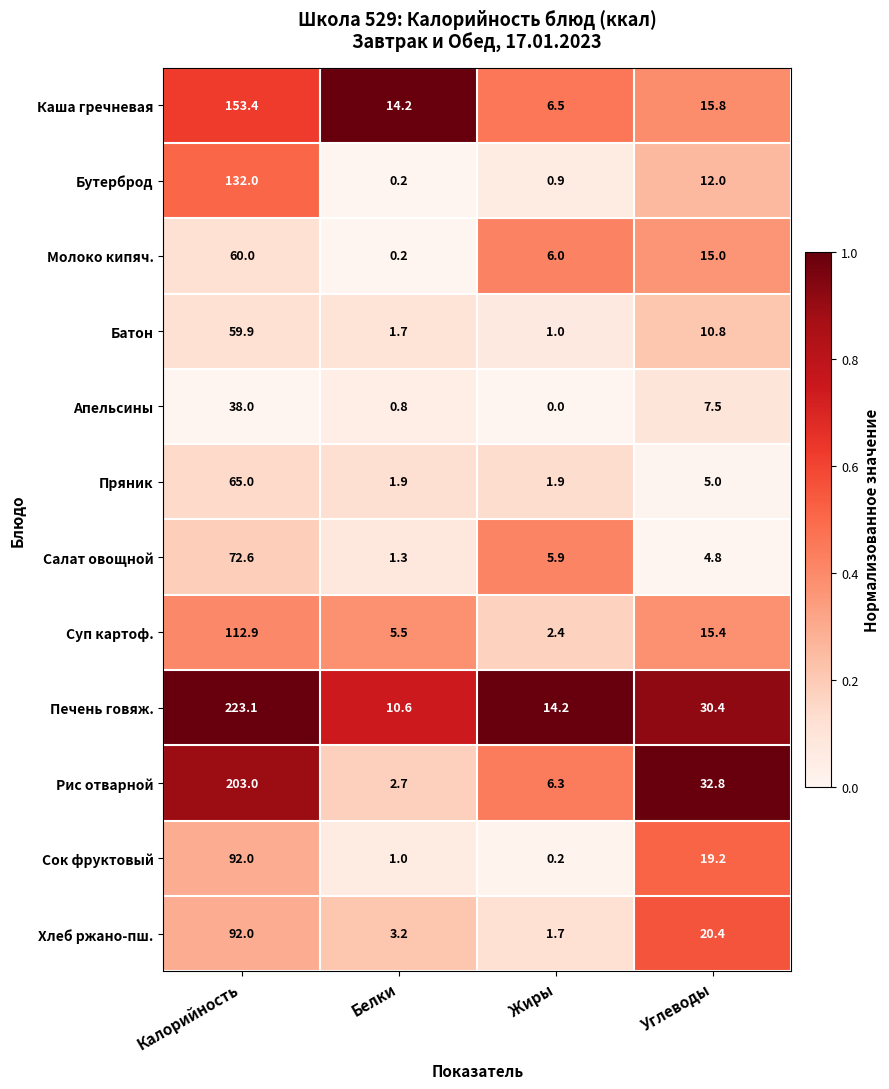

At which label does Хлеб ржано-пш. reach its minimum?

Жиры